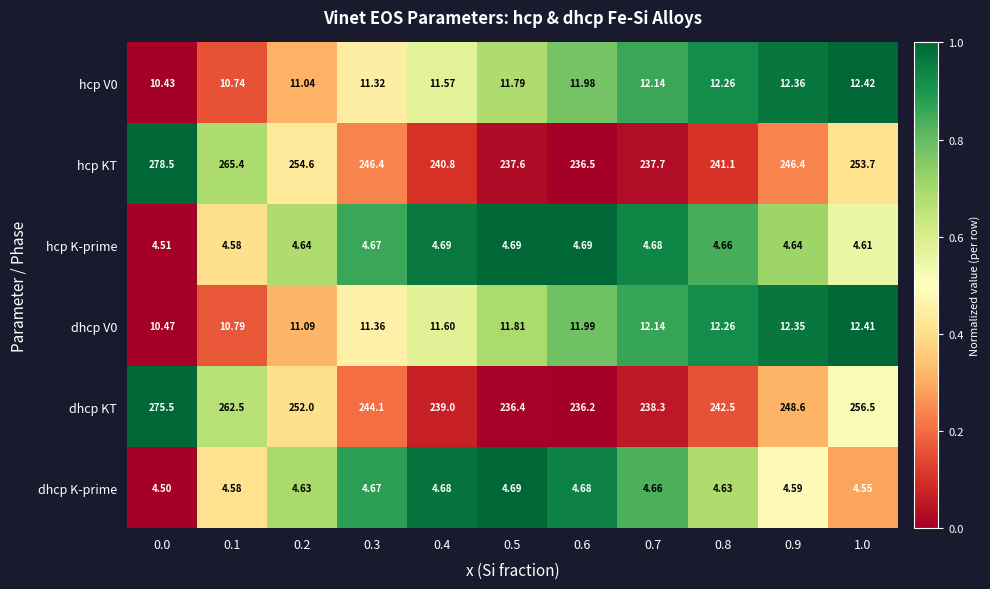

Between 0.7 and 1.0, which series saw the biggest shift?

dhcp KT